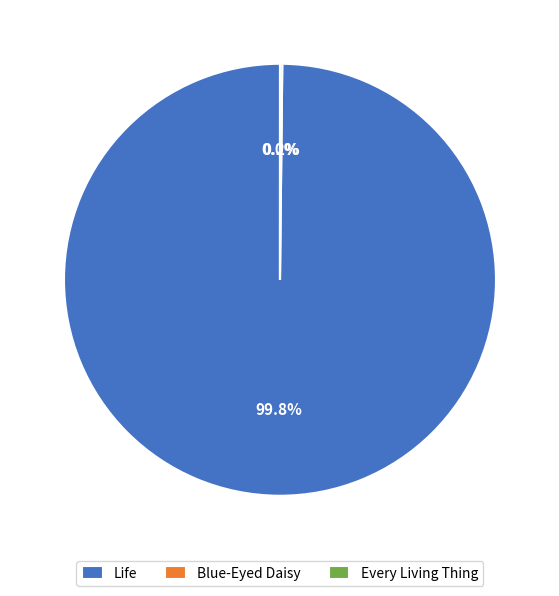

Which category has the biggest portion of the pie?

Life